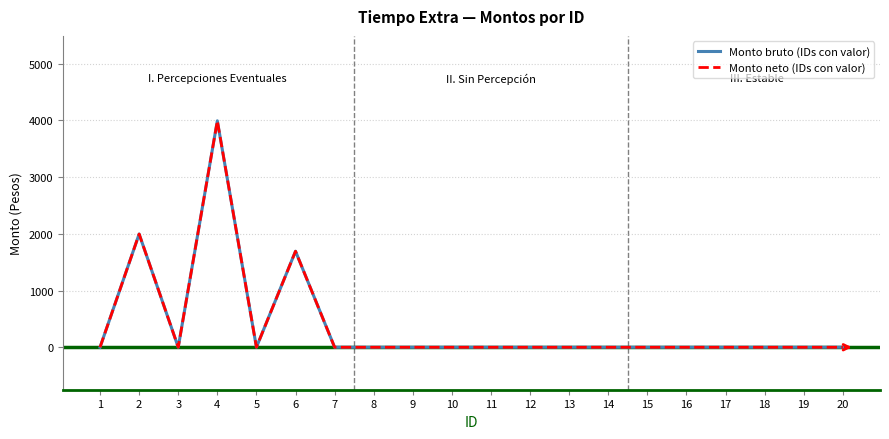

Is this an area chart (filled region under the line)?

No